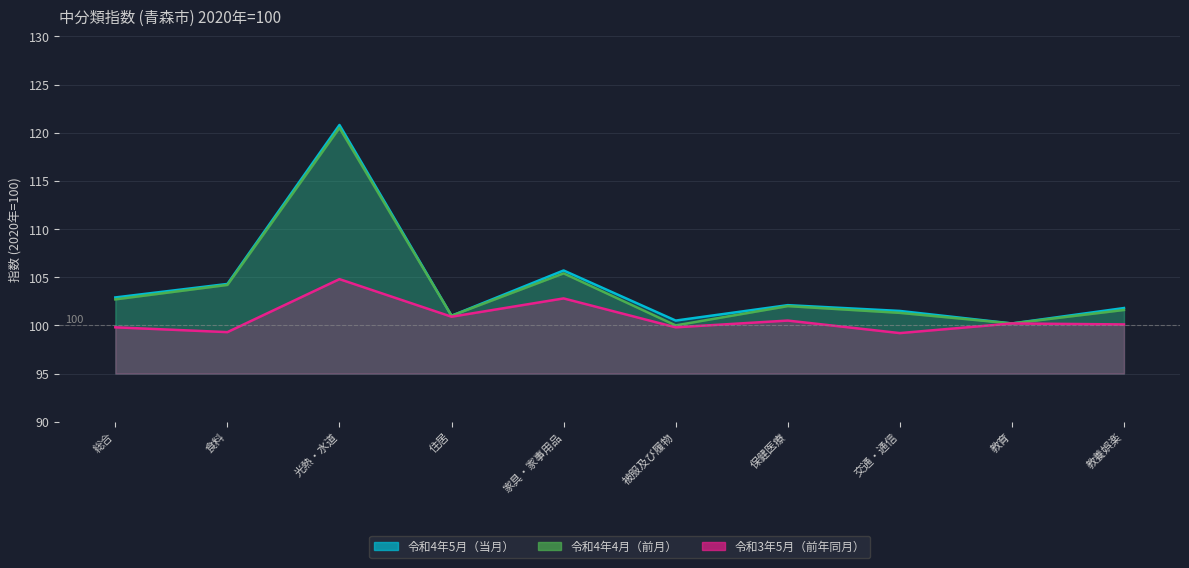

At which category does 令和3年5月（前年同月） reach its first local valley?

食料